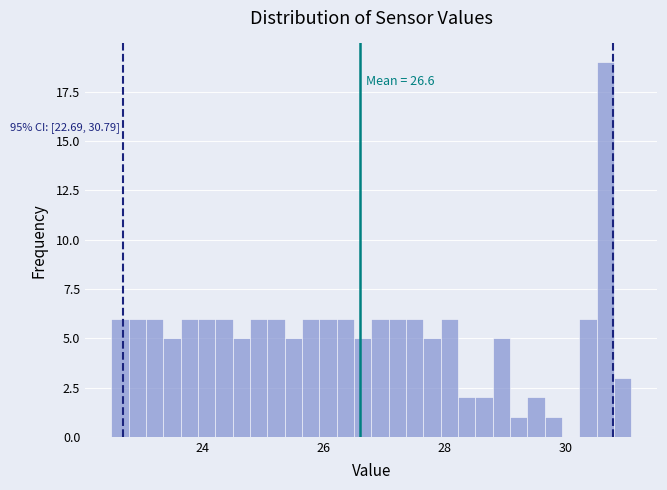

Around what value on the x-axis is the tallest bar? Give the approximate position of its centre, as read against the axis.

30.6